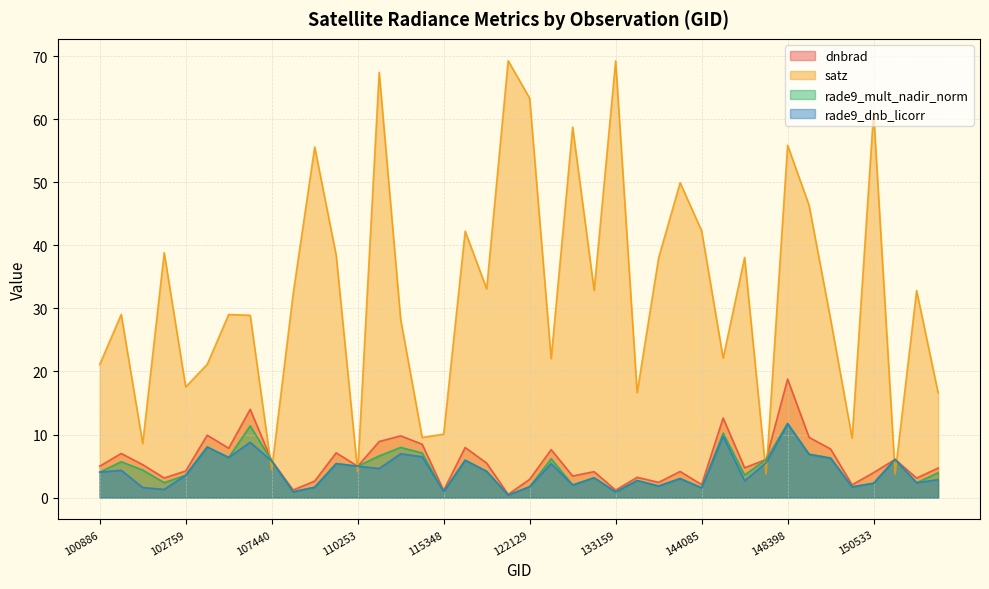

What is the sum of the rade9_mult_nadir_norm values at 103364 and 150161?

8.1